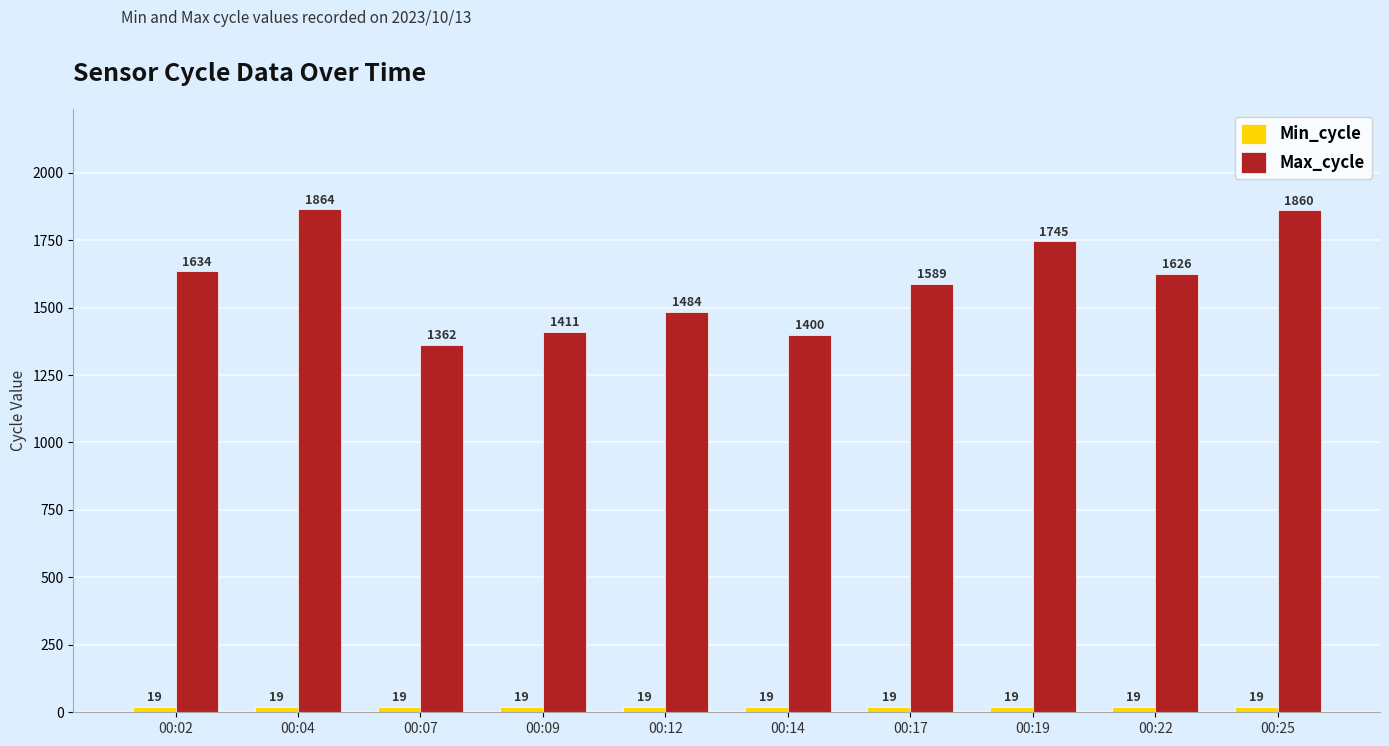

True or false: Max_cycle has a value of 2022 at 00:09.

False